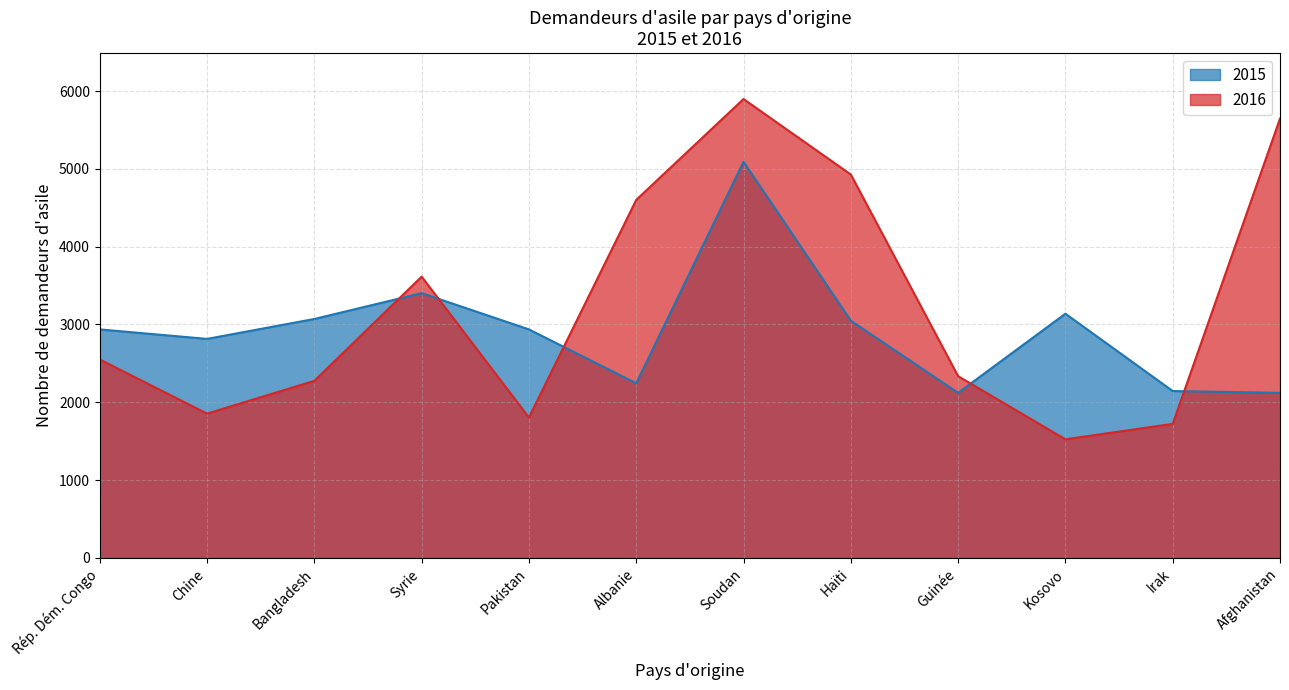

How many intersections are there between 2015 and 2016?

5